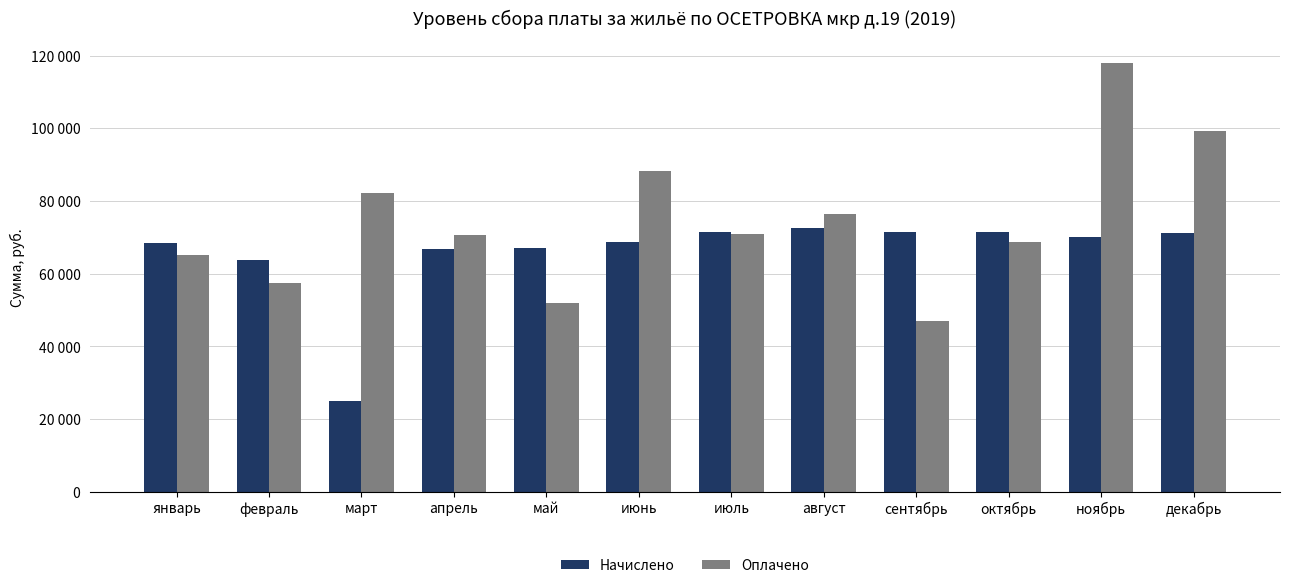

Are the bars horizontal?

No